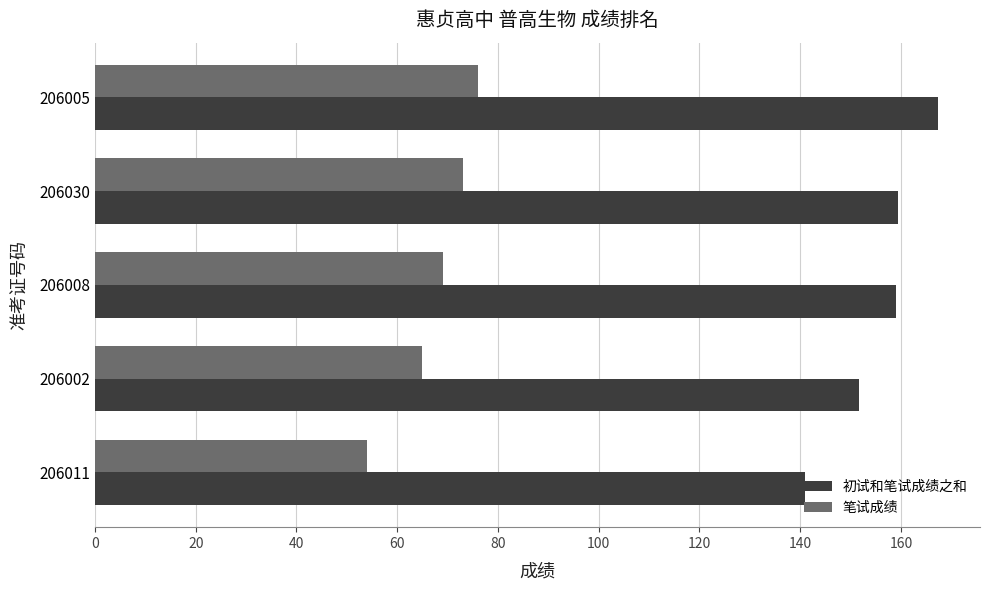

Which series has the largest range (max minus min)?

初试和笔试成绩之和